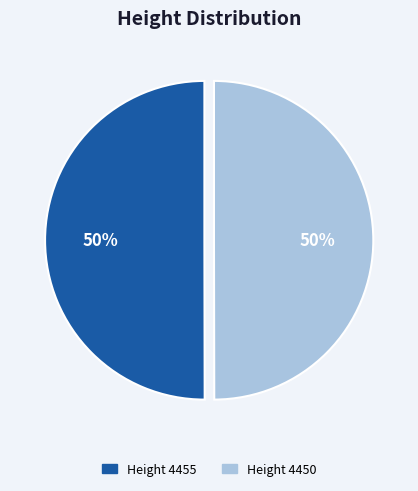

To the nearest percent, what is the average slice percentage?

50%